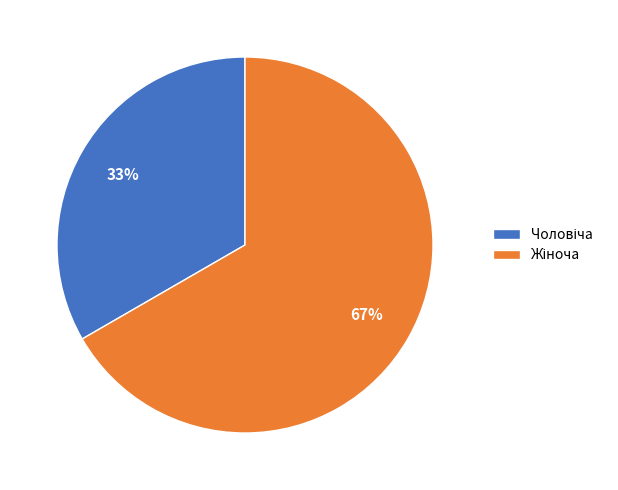

Is there a majority slice in this chart?

Yes